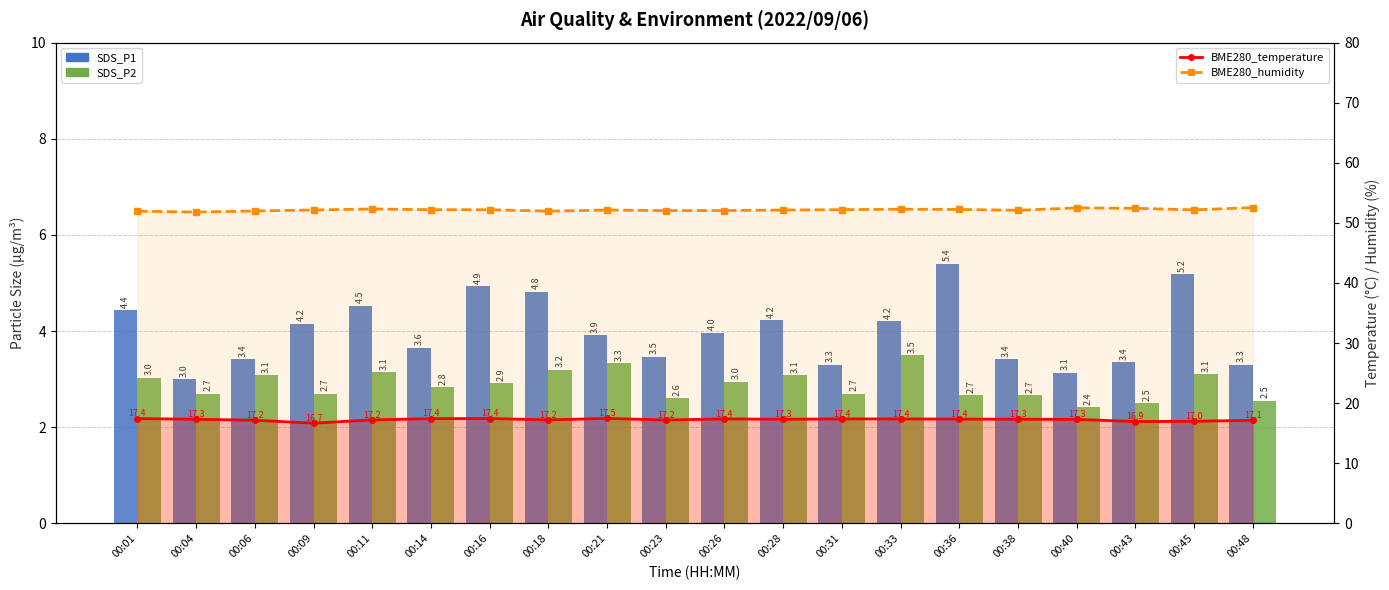

Between 00:40 and 00:26, which is larger?

00:26